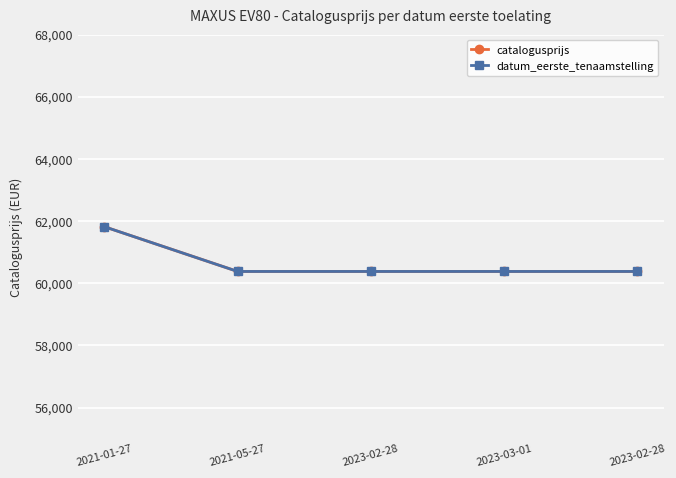

Is it true that datum_eerste_tenaamstelling equals 60379 at 2021-05-27?

True